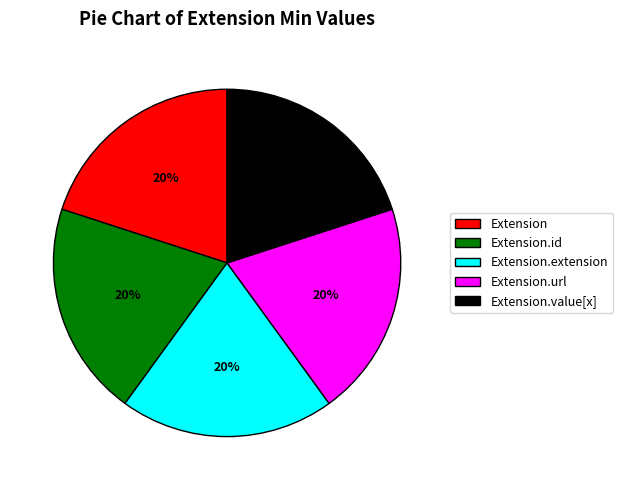

Does Extension.extension account for over 50% of the chart?

No